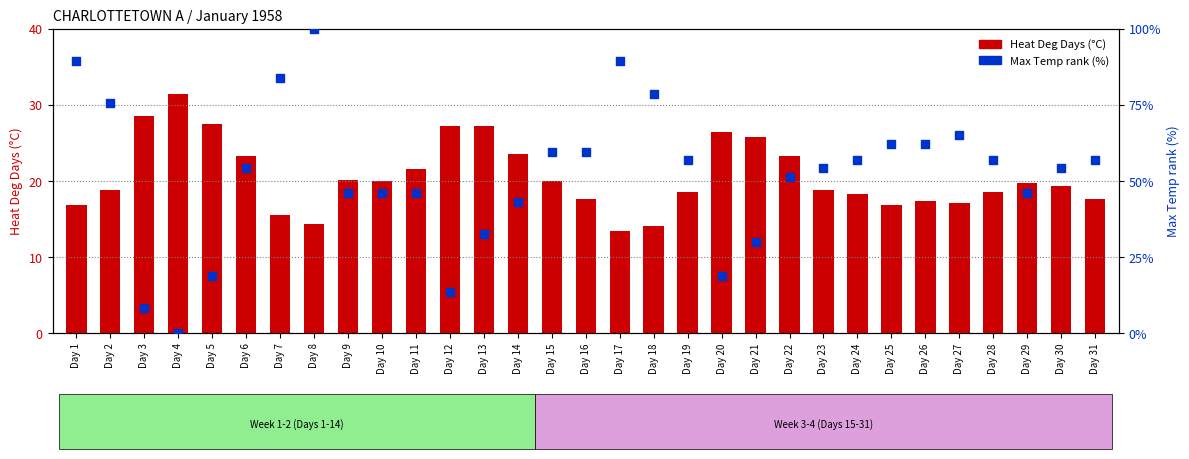

What are all the series names shown in the legend?

Heat Deg Days (°C), Max Temp rank (%)